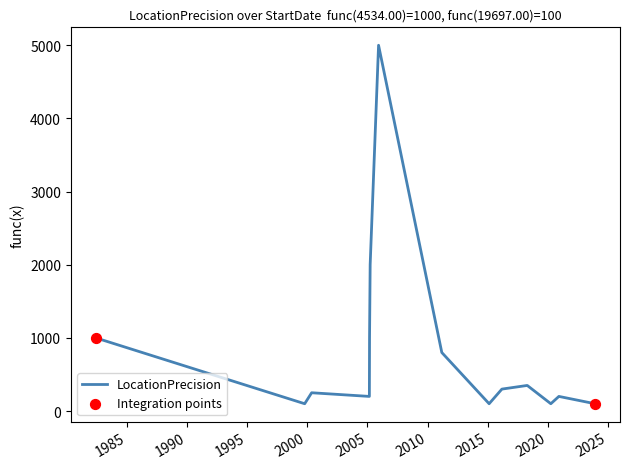

What is the difference between the maximum and minimum values?

4900